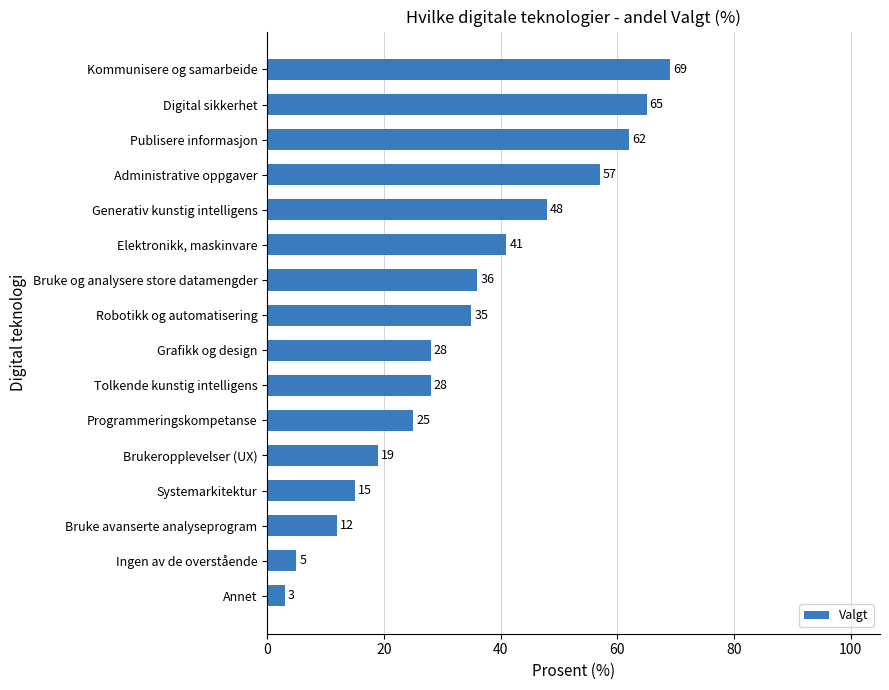

Are the bars grouped side by side (vs. stacked)?

No